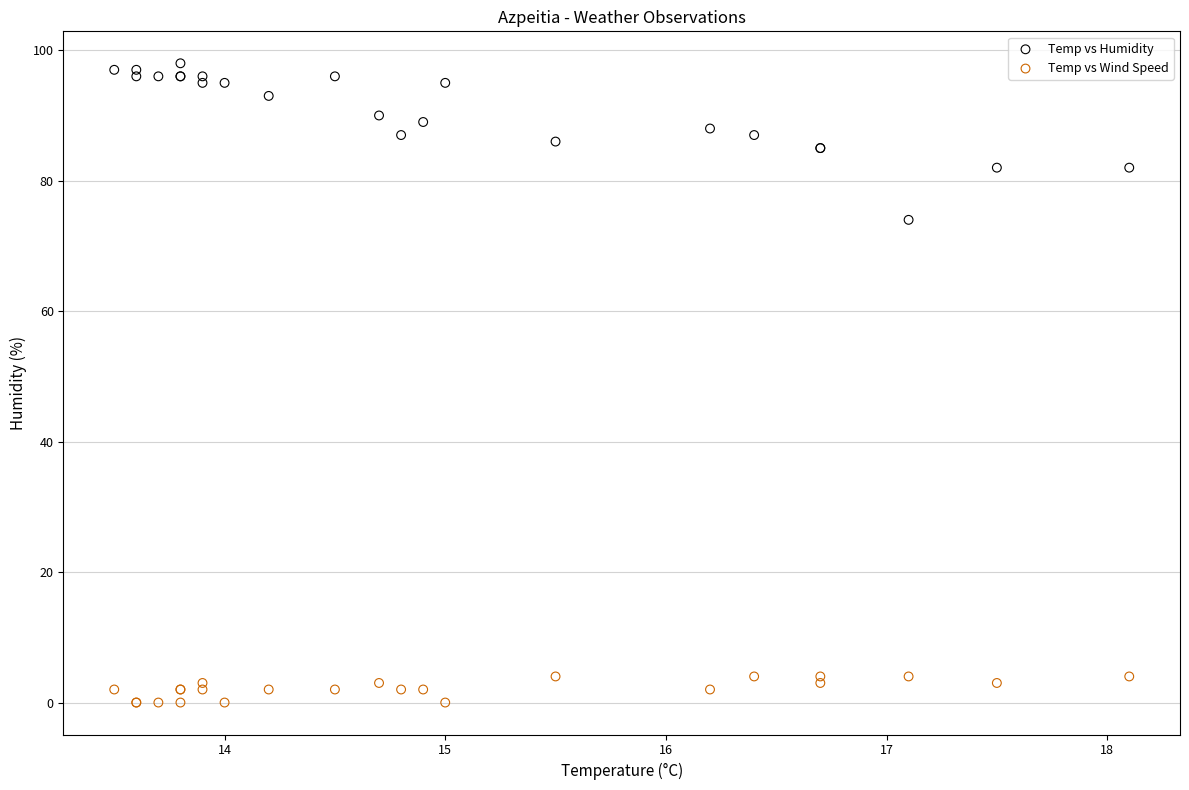

Which series reaches the maximum Y coordinate?

Temp vs Humidity